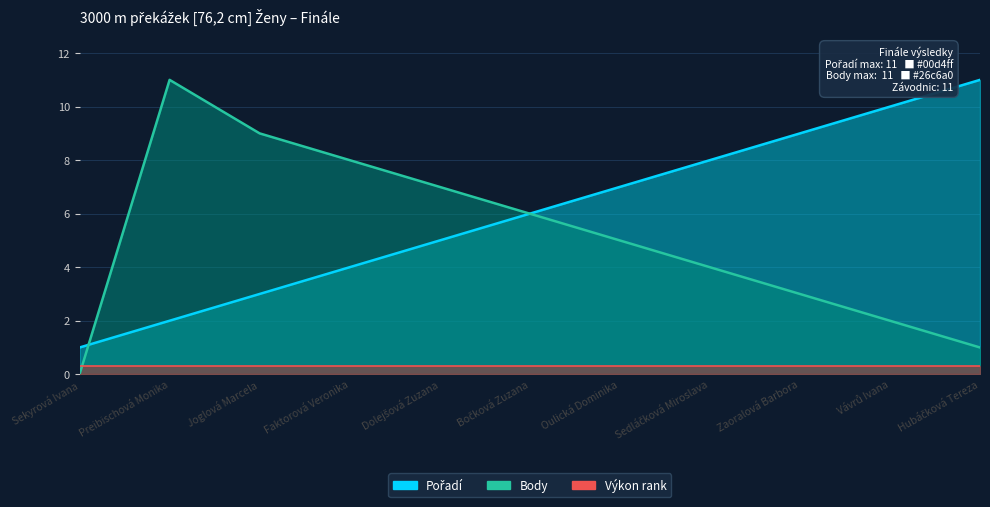

True or false: Body and Pořadí cross at least once.

True